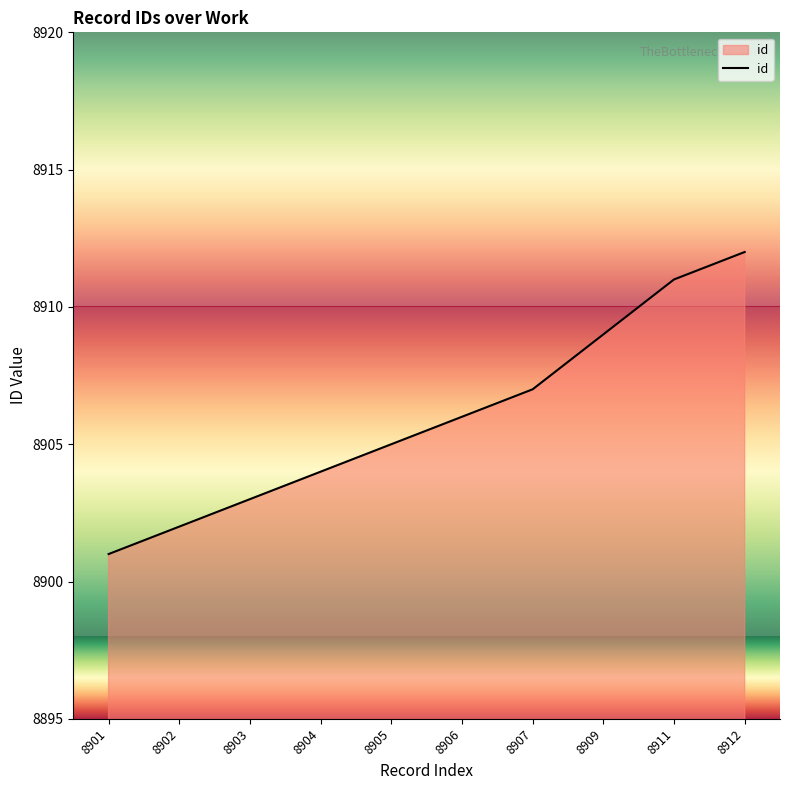

What is the maximum value shown in the chart?

8912